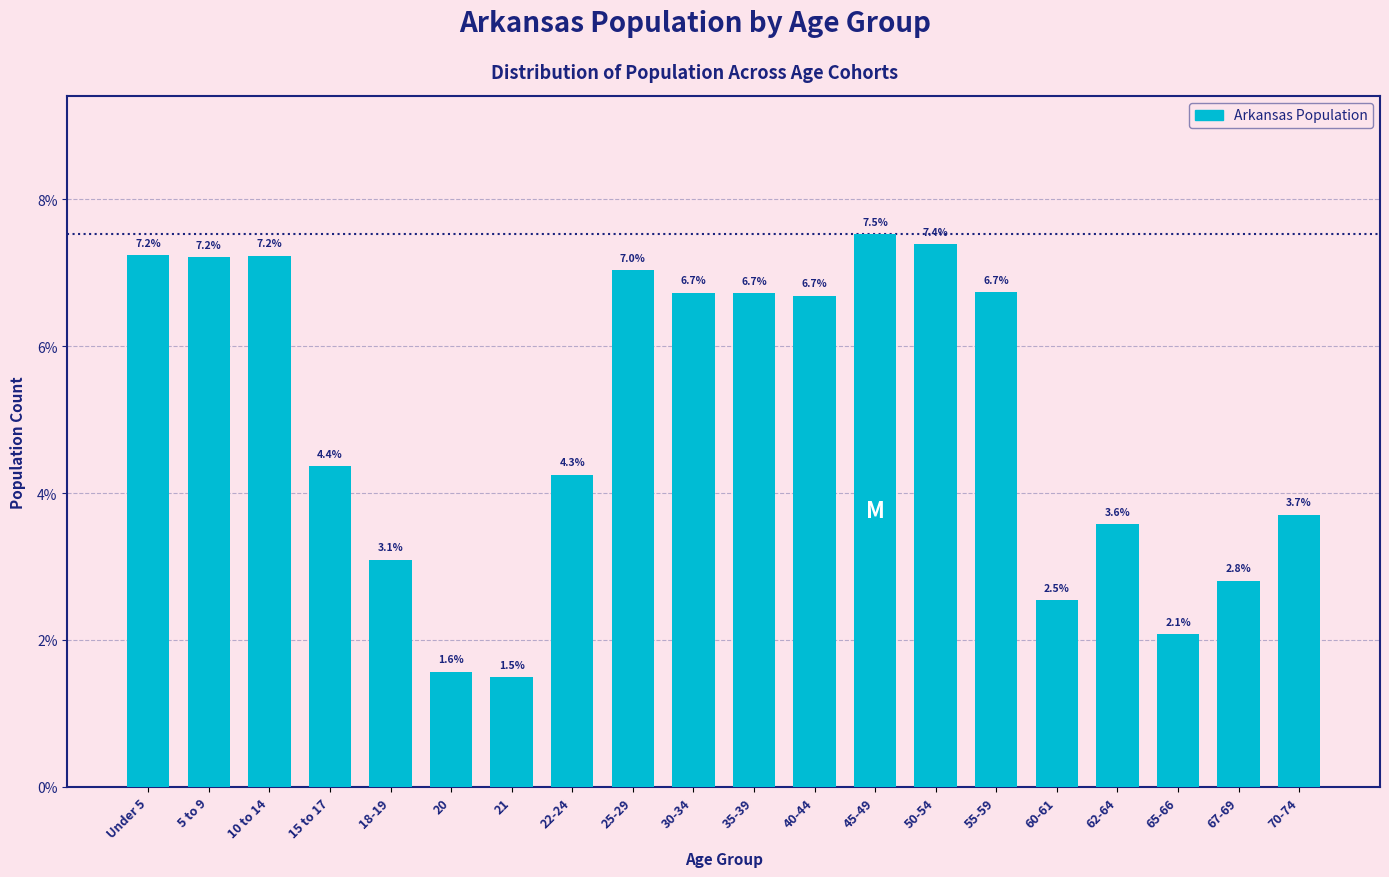

Reading left to right, list all the values displayed in this chart.

Under 5=7.2	5 to 9=7.2	10 to 14=7.2	15 to 17=4.4	18-19=3.1	20=1.6	21=1.5	22-24=4.3	25-29=7.0	30-34=6.7	35-39=6.7	40-44=6.7	45-49=7.5	50-54=7.4	55-59=6.7	60-61=2.5	62-64=3.6	65-66=2.1	67-69=2.8	70-74=3.7